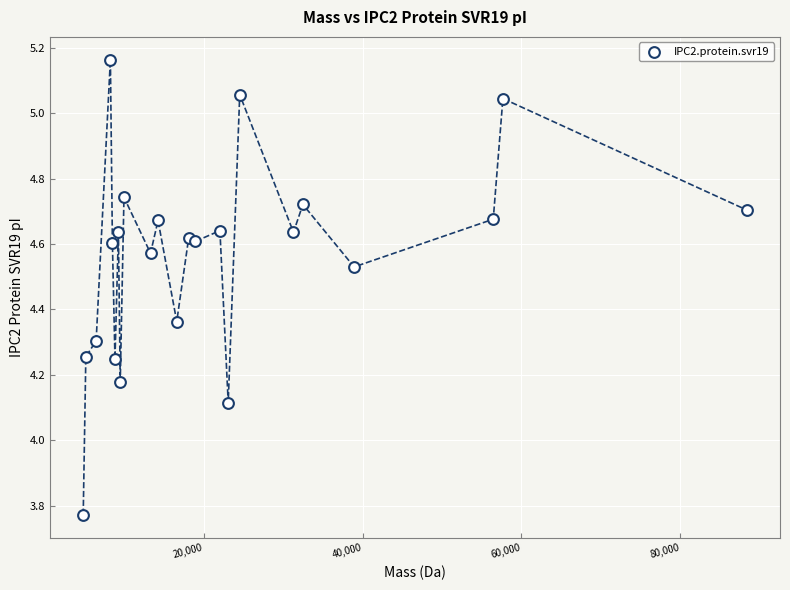

What Y value in the scatter plot is closest to 4?

4.1